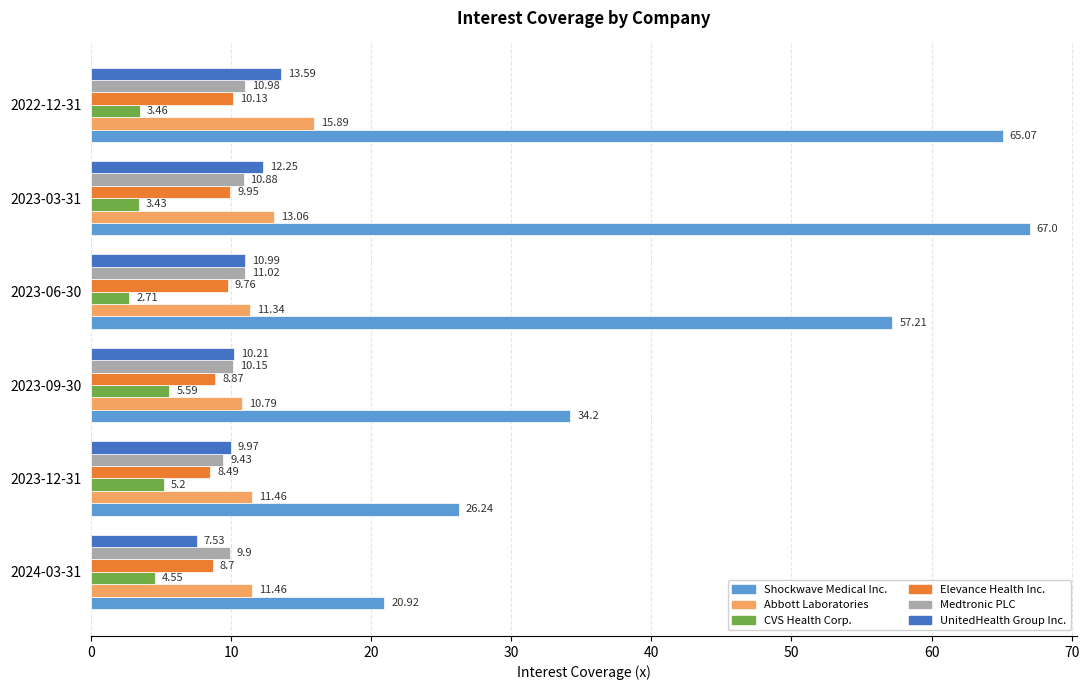

Rank the categories by CVS Health Corp. value from highest to lowest.

2023-09-30, 2023-12-31, 2024-03-31, 2022-12-31, 2023-03-31, 2023-06-30